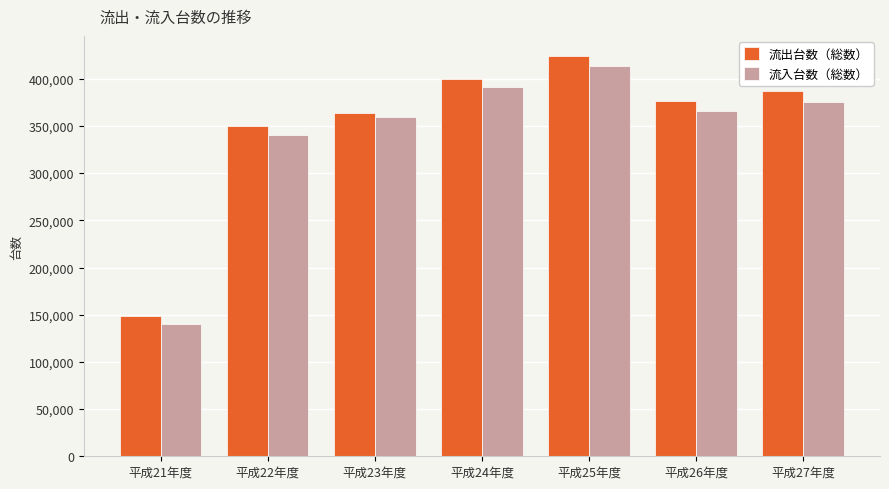

At which label does 流出台数（総数） reach its minimum?

平成21年度